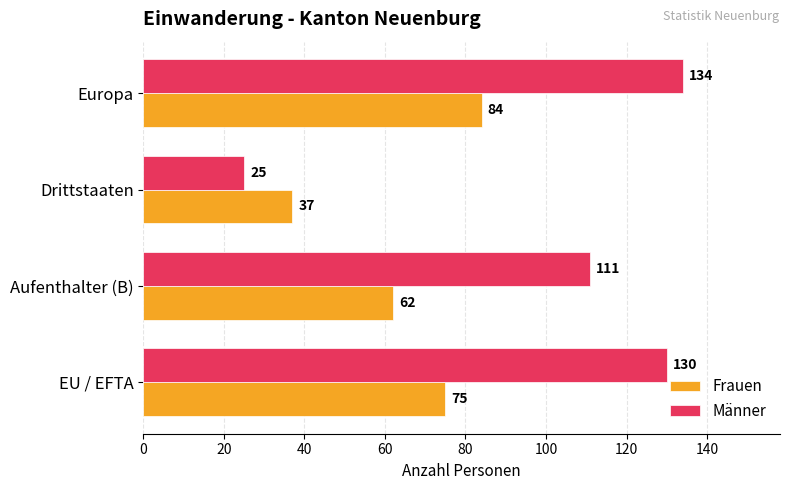

What is the difference between the maximum and minimum values in the Frauen series?

47